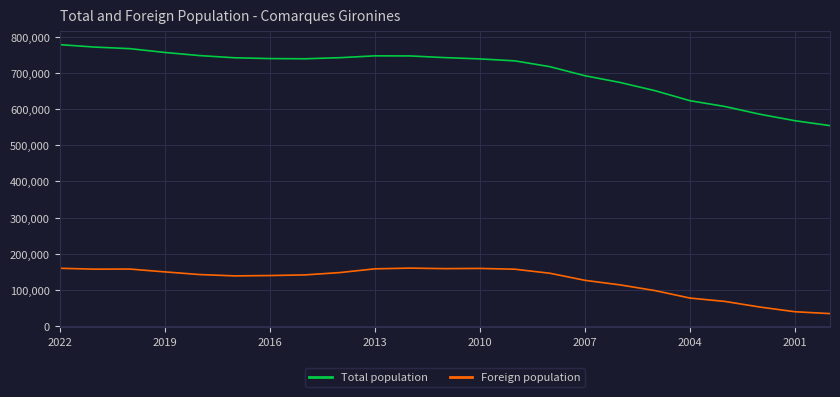

True or false: Total population and Foreign population intersect in this chart.

False